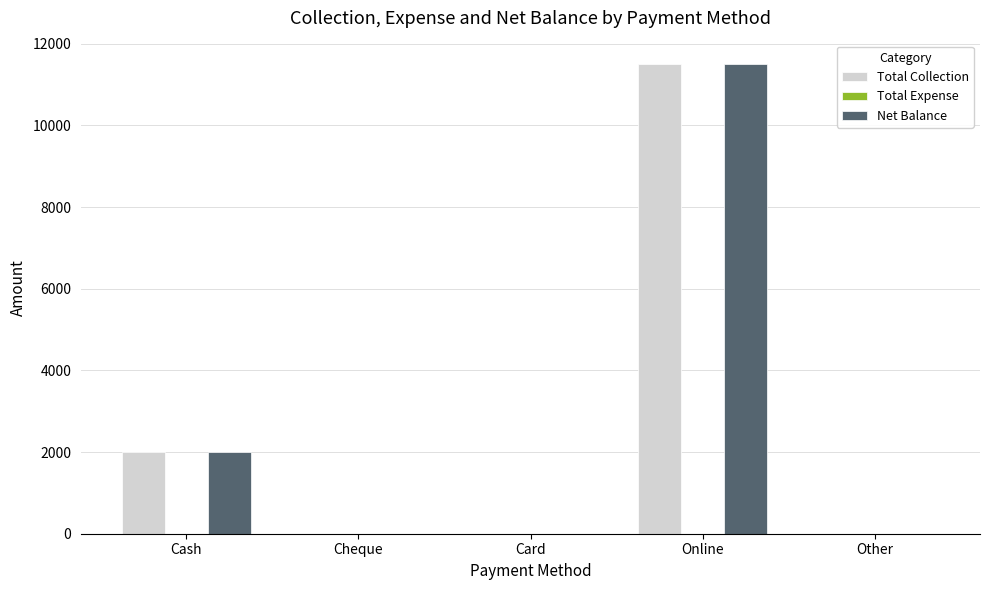

At which label is Total Collection closest to 5750?

Cash